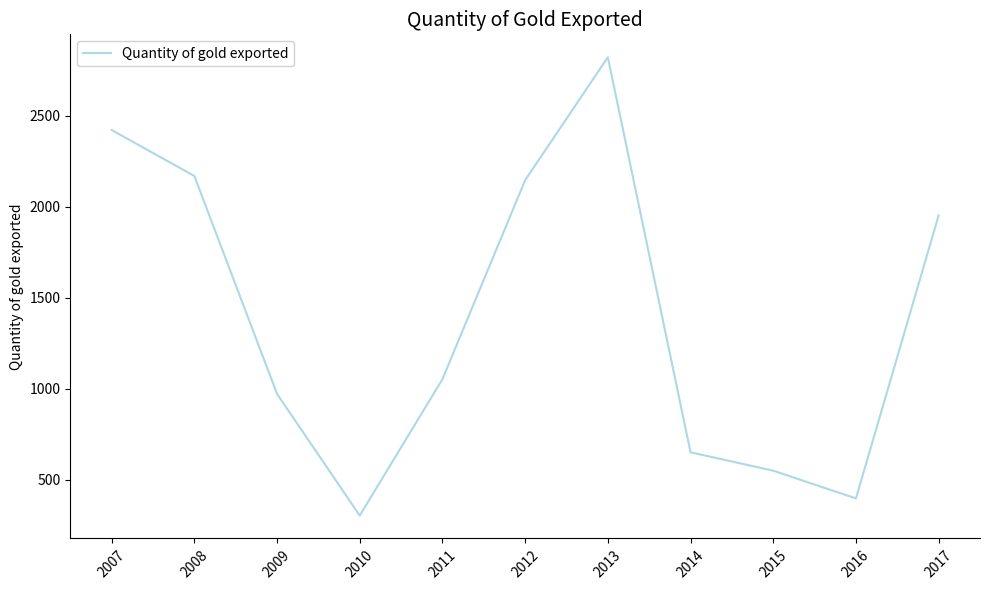

List the labels in order of value, smallest first.

2010, 2016, 2015, 2014, 2009, 2011, 2017, 2012, 2008, 2007, 2013